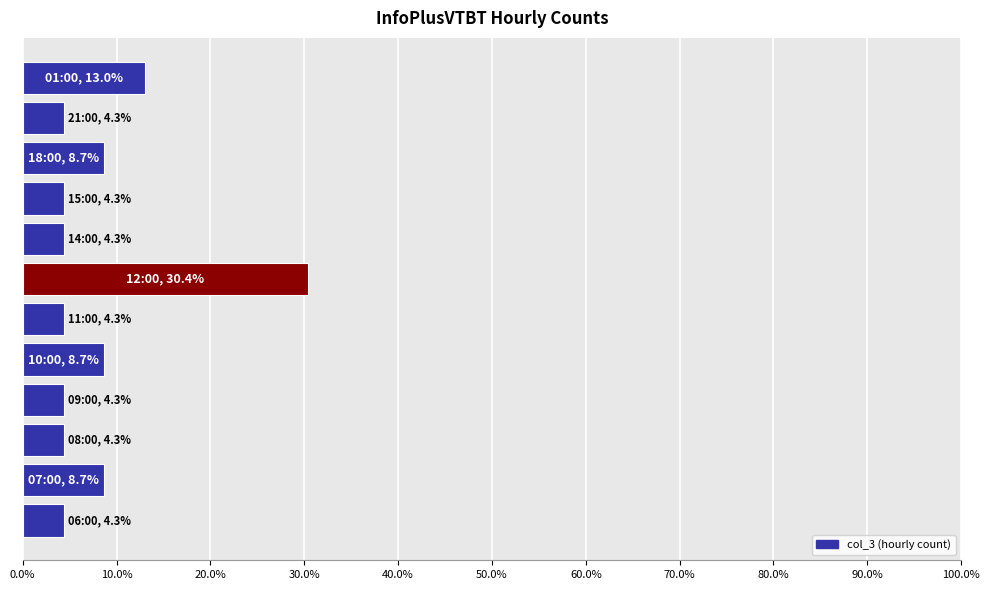

Reading bottom to top, extract all data points from this chart.

4.3	8.7	4.3	4.3	8.7	4.3	30.4	4.3	4.3	8.7	4.3	13.0